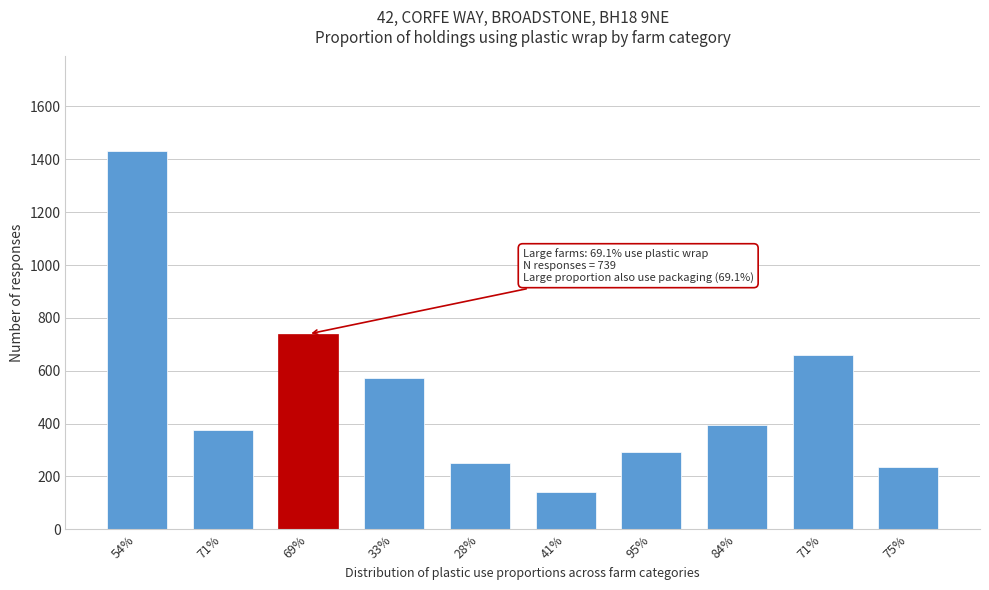

How many series are shown in this chart?

1